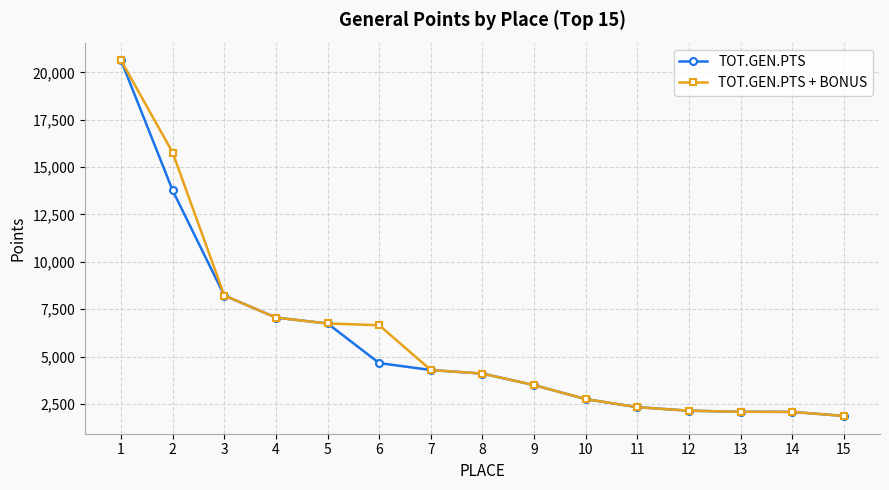

What is the value of the TOT.GEN.PTS + BONUS point at the 7th from the left?

4287